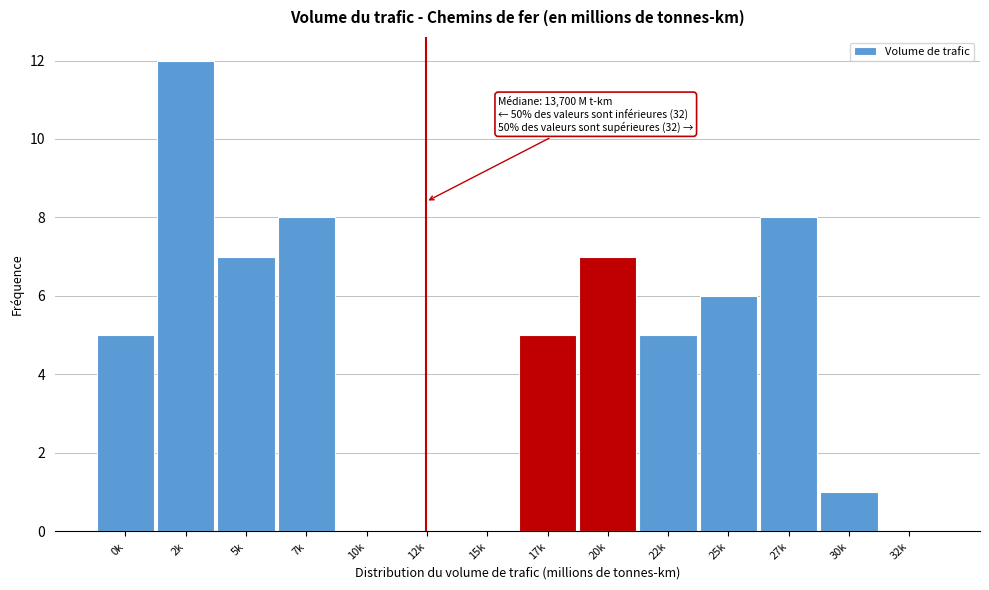

Reading left to right, transcribe all the data shown in this chart.

0k=5	2k=12	5k=7	7k=8	10k=0	12k=0	15k=0	17k=5	20k=7	22k=5	25k=6	27k=8	30k=1	32k=0